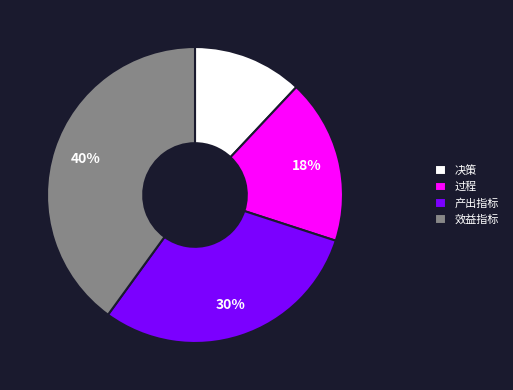

To the nearest percent, what is the difference between the largest and smallest slice percentages?

28%